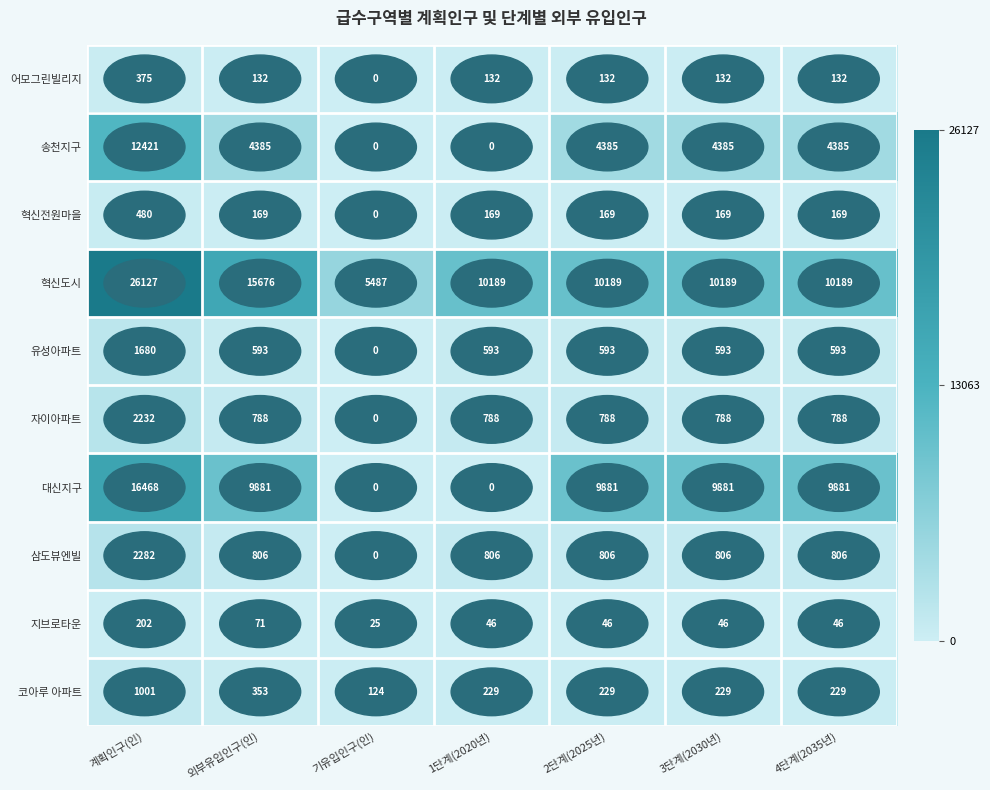

The value of 코아루 아파트 at 외부유입인구(인) is 607. True or false?

False